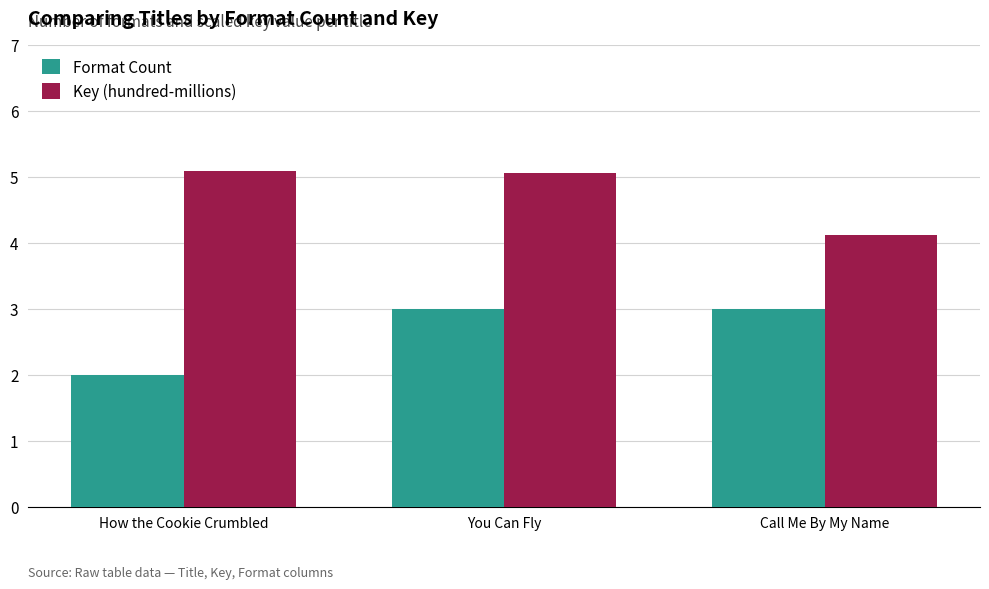

What are all the series names shown in the legend?

Format Count, Key (hundred-millions)